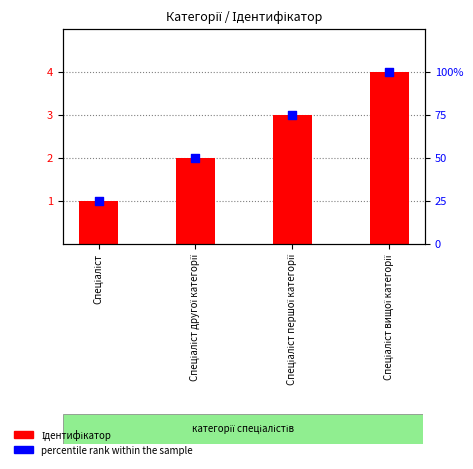

Which series contains the lowest Y value?

Ідентифікатор